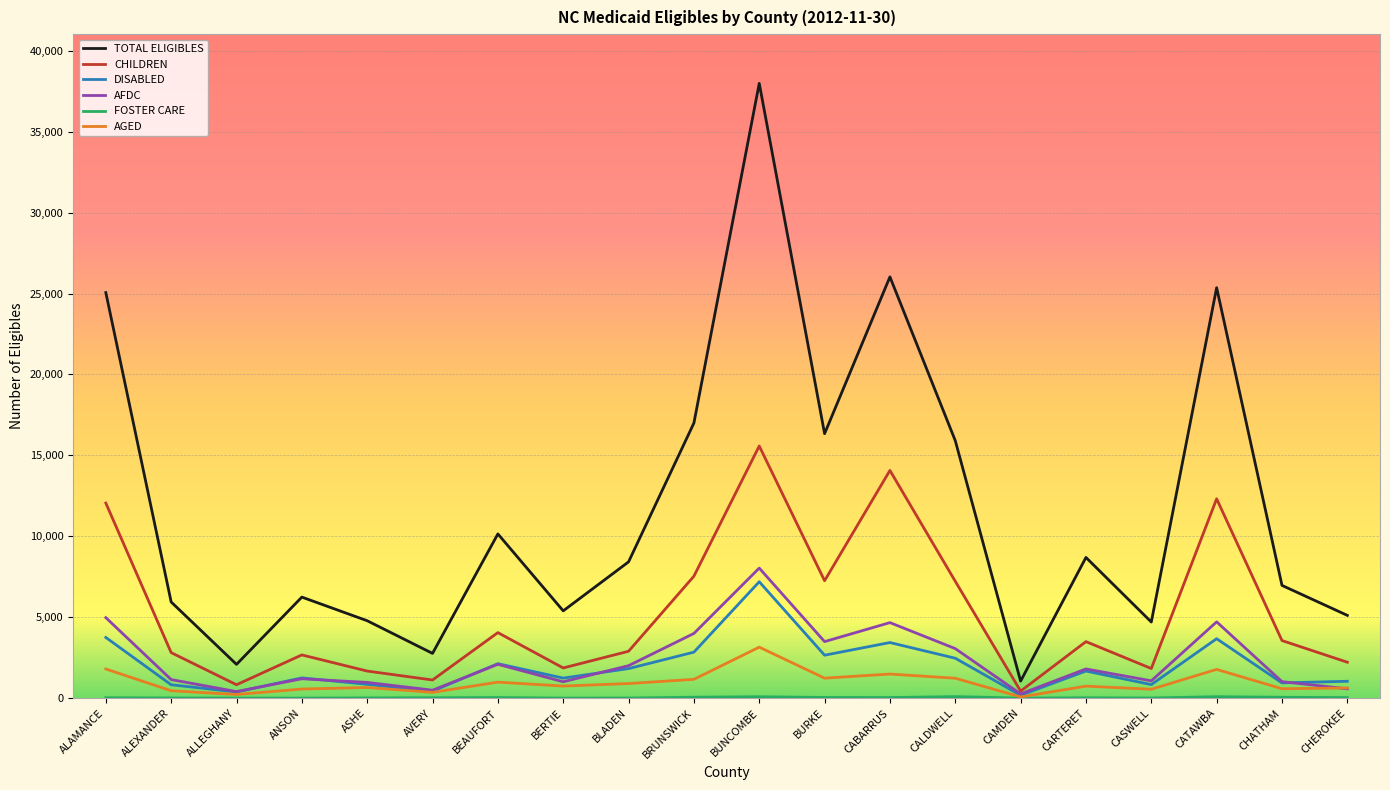

What is the difference between the AFDC values at BEAUFORT and CARTERET?

286